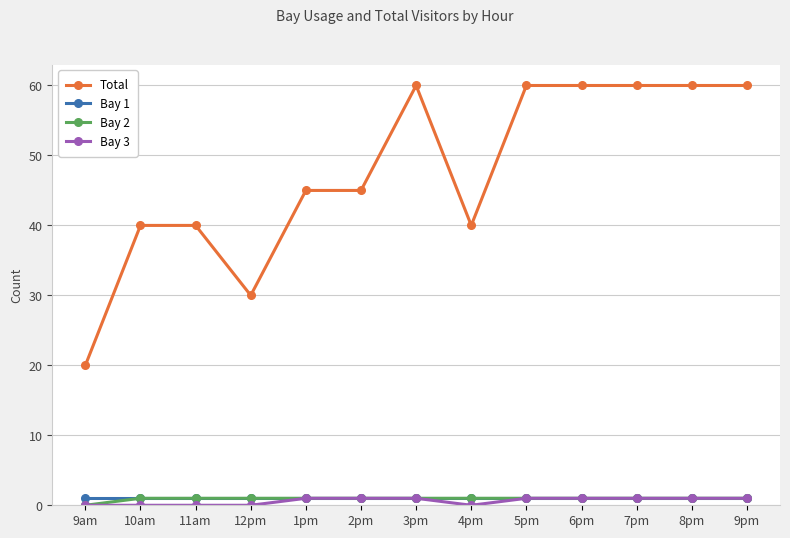

Which series has the largest range (max minus min)?

Total